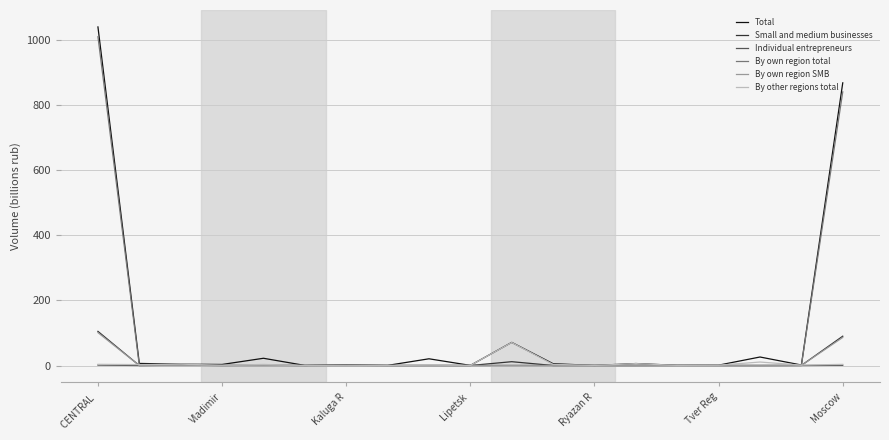

Which series has the largest total across all categories?

Total